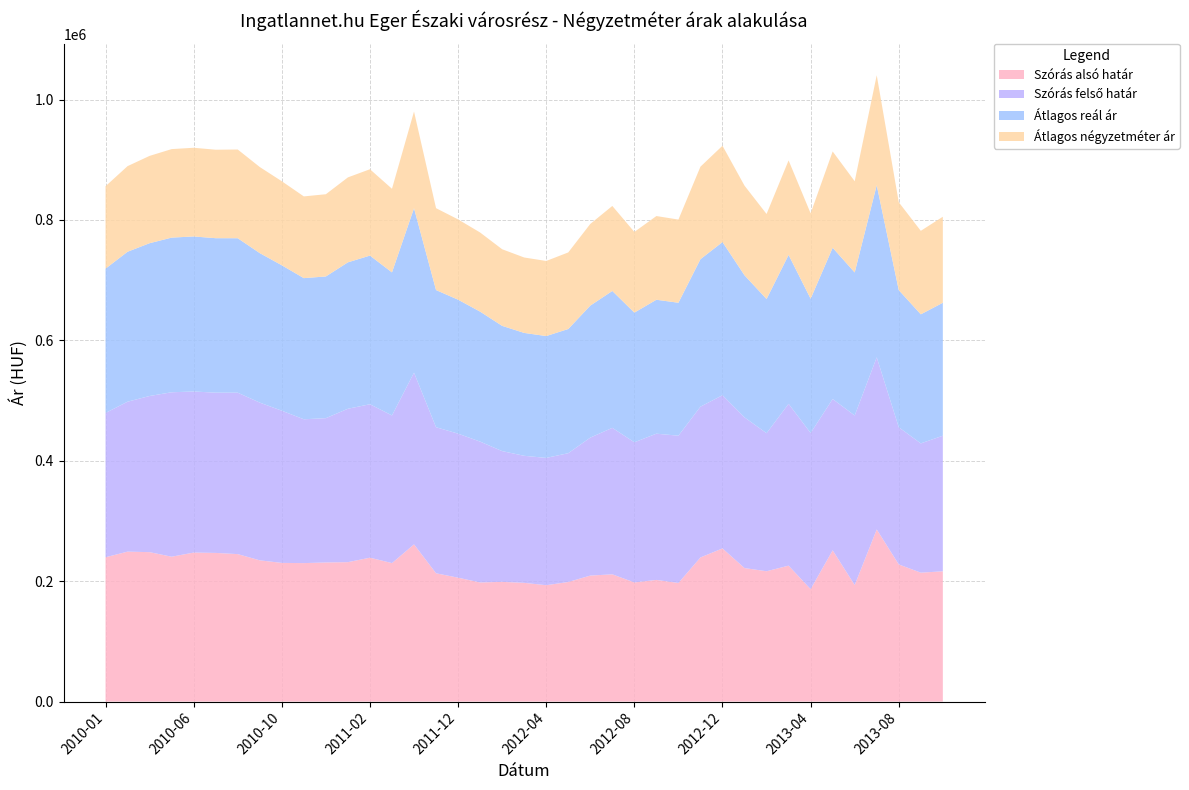

Reading left to right, transcribe all the data shown in this chart.

Szórás alsó határ: 2010-01=239725	2010-03=249083	2010-04=248244	2010-05=240657	2010-06=247525	2010-07=246953	2010-08=244982	2010-09=234649	2010-10=230370	2010-11=230037	2010-12=231090	2011-01=231619	2011-02=239036	2011-03=230060	2011-05=261143	2011-11=213132	2011-12=205821	2012-01=197882	2012-02=198866	2012-03=197252	2012-04=193320	2012-05=198652	2012-06=209302	2012-07=211396	2012-08=197942	2012-09=202105	2012-10=197069	2012-11=239413	2012-12=254454	2013-01=221789	2013-02=216518	2013-03=225824	2013-04=186761	2013-05=251296	2013-06=193574	2013-07=285937	2013-08=227843	2013-09=214135	2013-10=216437
Szórás felső határ: 2010-01=239725	2010-03=249083	2010-04=259390	2010-05=273165	2010-06=267565	2010-07=266227	2010-08=268152	2010-09=261999	2010-10=252802	2010-11=238909	2010-12=239724	2011-01=254825	2011-02=254872	2011-03=245246	2011-05=285231	2011-11=242602	2011-12=239259	2012-01=233978	2012-02=217222	2012-03=211026	2012-04=211474	2012-05=213962	2012-06=229202	2012-07=243342	2012-08=232792	2012-09=242915	2012-10=244619	2012-11=250513	2012-12=254454	2013-01=250287	2013-02=229304	2013-03=268814	2013-04=259375	2013-05=251296	2013-06=281654	2013-07=285937	2013-08=227843	2013-09=214737	2013-10=225221
Átlagos reál ár: 2010-01=239725	2010-03=249083	2010-04=253817	2010-05=256911	2010-06=257545	2010-07=256590	2010-08=256567	2010-09=248324	2010-10=241586	2010-11=234473	2010-12=235407	2011-01=243222	2011-02=246954	2011-03=237653	2011-05=273187	2011-11=227867	2011-12=222540	2012-01=215930	2012-02=208044	2012-03=204139	2012-04=202397	2012-05=206307	2012-06=219252	2012-07=227369	2012-08=215367	2012-09=222510	2012-10=220844	2012-11=244963	2012-12=254454	2013-01=236038	2013-02=222911	2013-03=247319	2013-04=223068	2013-05=251296	2013-06=237614	2013-07=285937	2013-08=227843	2013-09=214436	2013-10=220829
Átlagos négyzetméter ár: 2010-01=136873	2010-03=142216	2010-04=145044	2010-05=147024	2010-06=147344	2010-07=146967	2010-08=147376	2010-09=143009	2010-10=139606	2010-11=135766	2010-12=136578	2011-01=141112	2011-02=143440	2011-03=138898	2011-05=160611	2011-11=136030	2011-12=133363	2012-01=131428	2012-02=127279	2012-03=125293	2012-04=124724	2012-05=127201	2012-06=135688	2012-07=141235	2012-08=134028	2012-09=139023	2012-10=138164	2012-11=153697	2012-12=159987	2013-01=148874	2013-02=141255	2013-03=157007	2013-04=141869	2013-05=159987	2013-06=151511	2013-07=182653	2013-08=145956	2013-09=138674	2013-10=142917